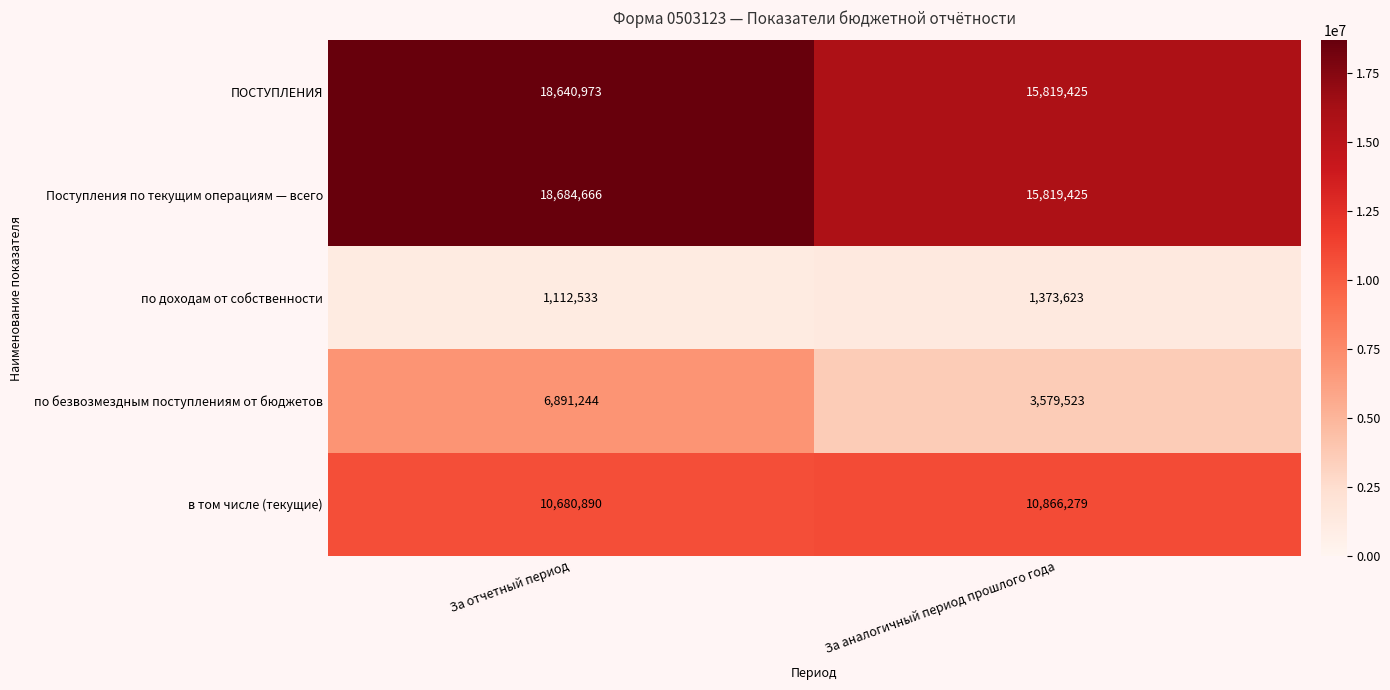

What is the difference between the maximum and minimum values in the по доходам от собственности series?

261090